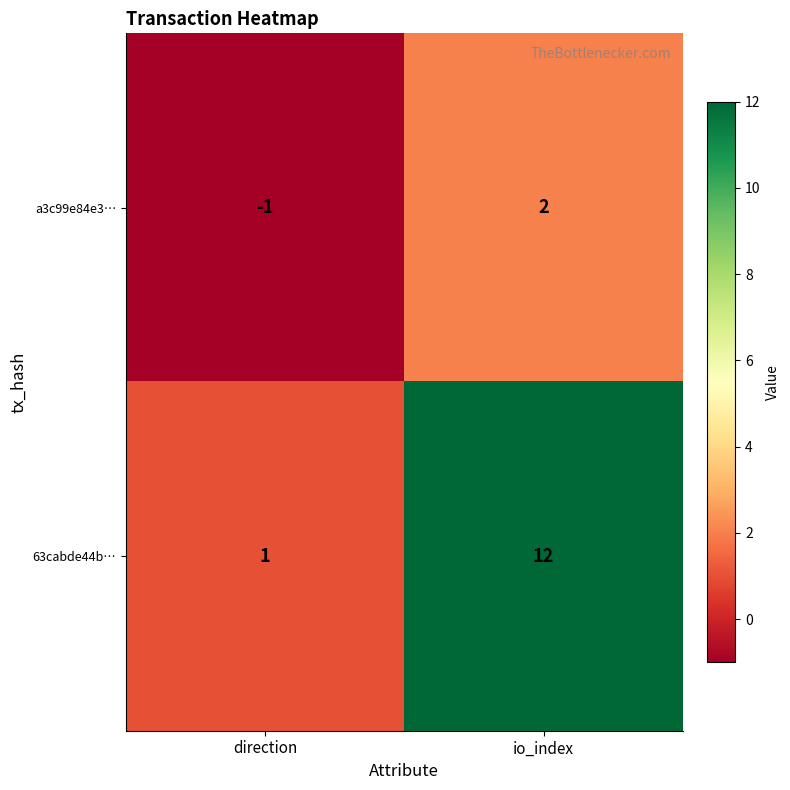

Between direction and io_index, which series saw the biggest shift?

63cabde44b…